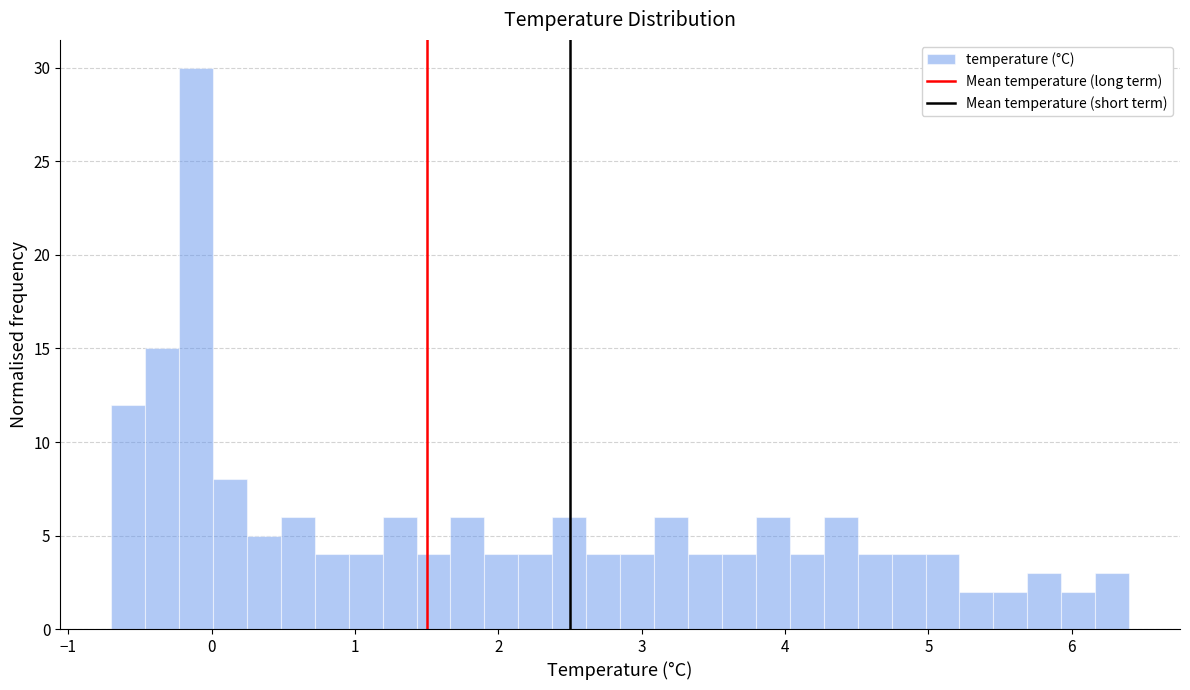

Around what value on the x-axis is the tallest bar? Give the approximate position of its centre, as read against the axis.

-0.1